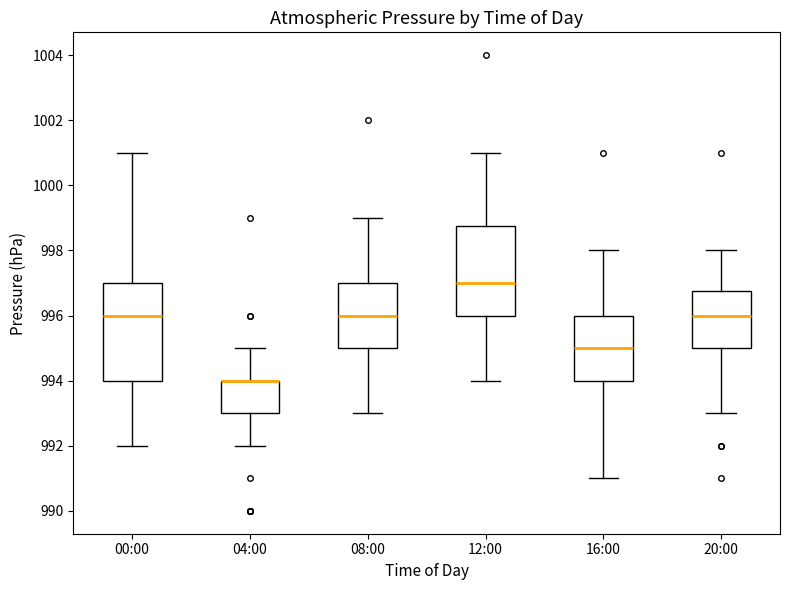

Which box is the tallest, from its lower edge to its upper edge?

00:00